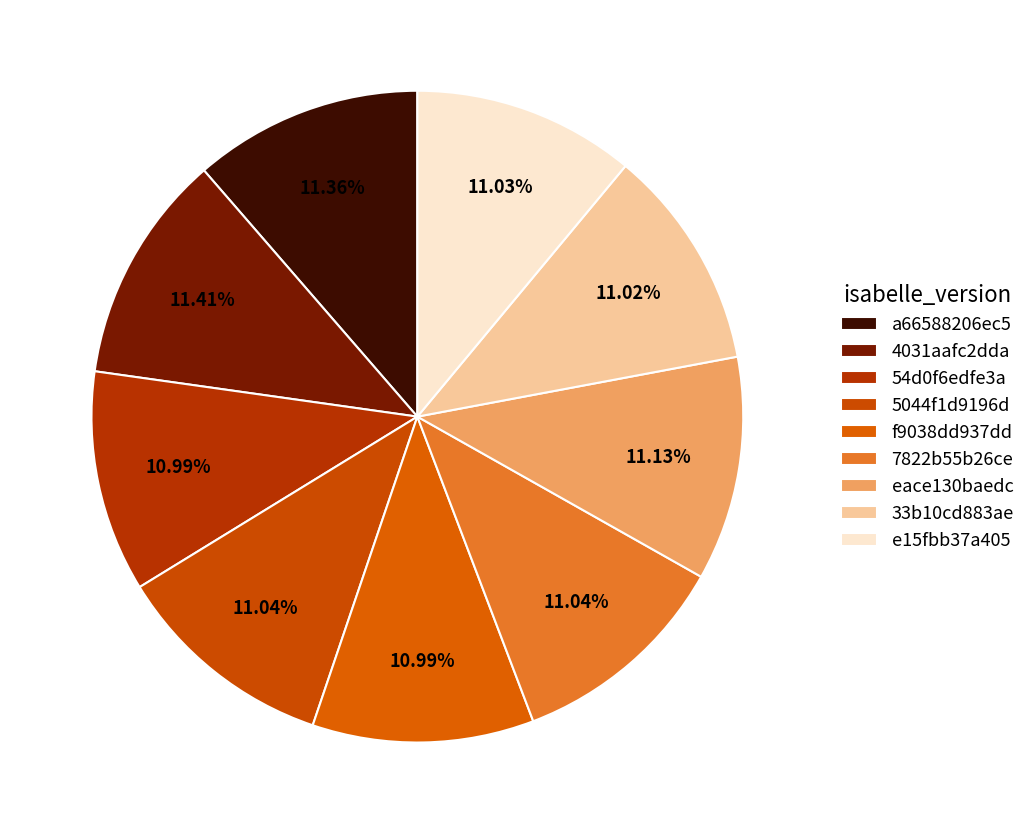

To the nearest percent, what is the combined percentage of 54d0f6edfe3a and 5044f1d9196d?

22%